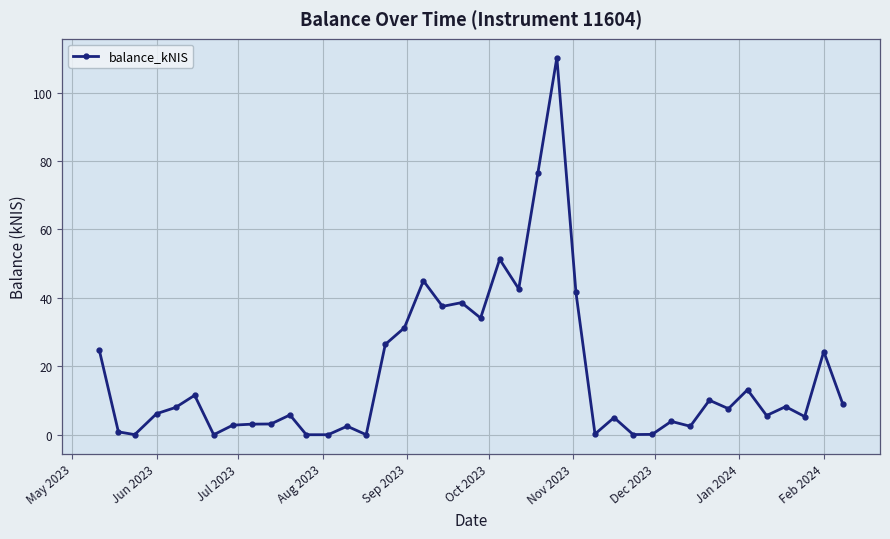

What is the difference between the maximum and minimum values?

110.2